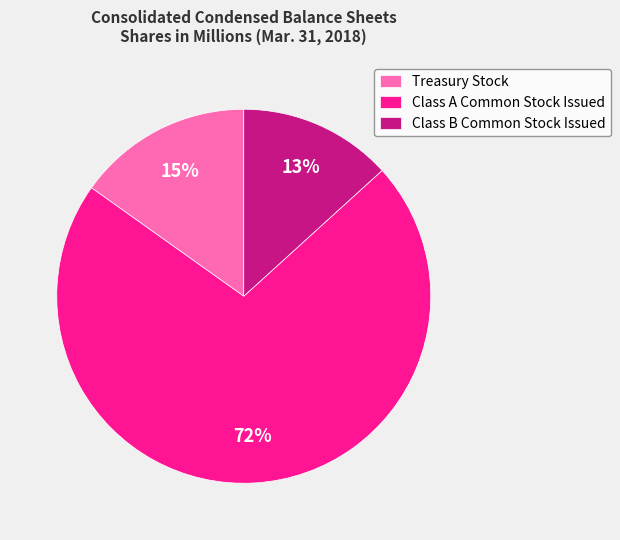

To the nearest percent, what is the combined percentage of Treasury Stock and Class B Common Stock Issued?

28%